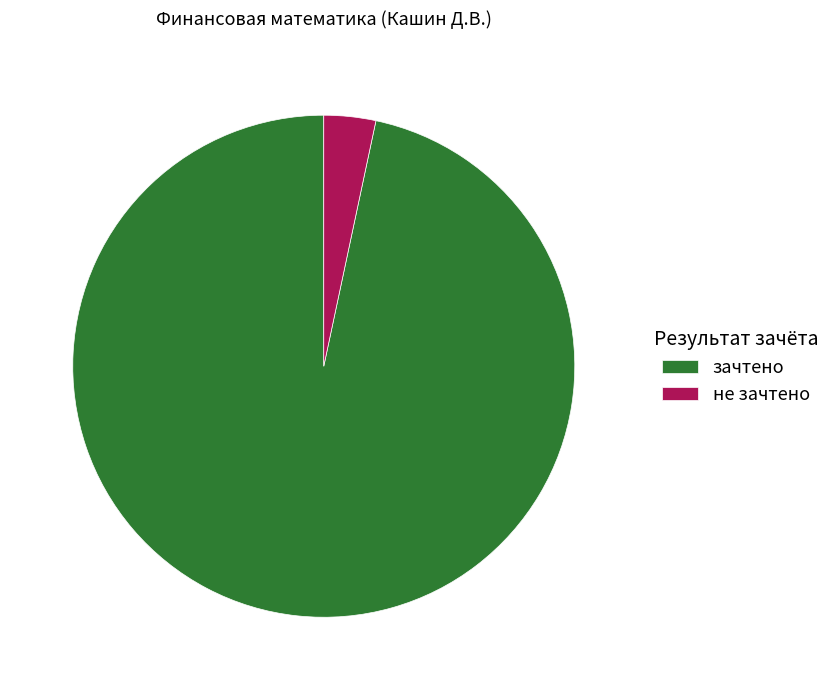

The зачтено slice represents 97% of the pie. True or false?

True